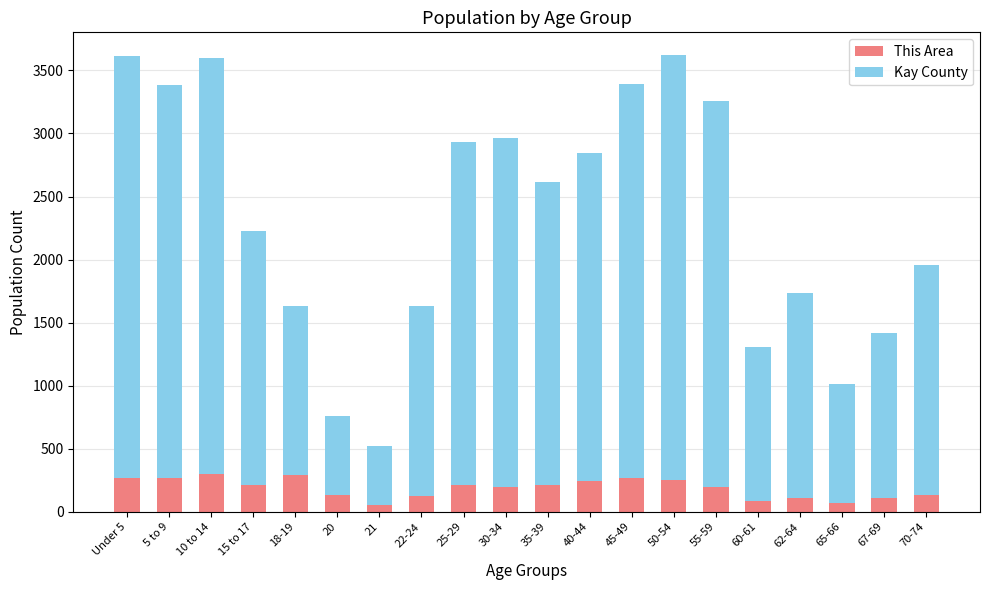

What is the sum of all This Area values?

3721